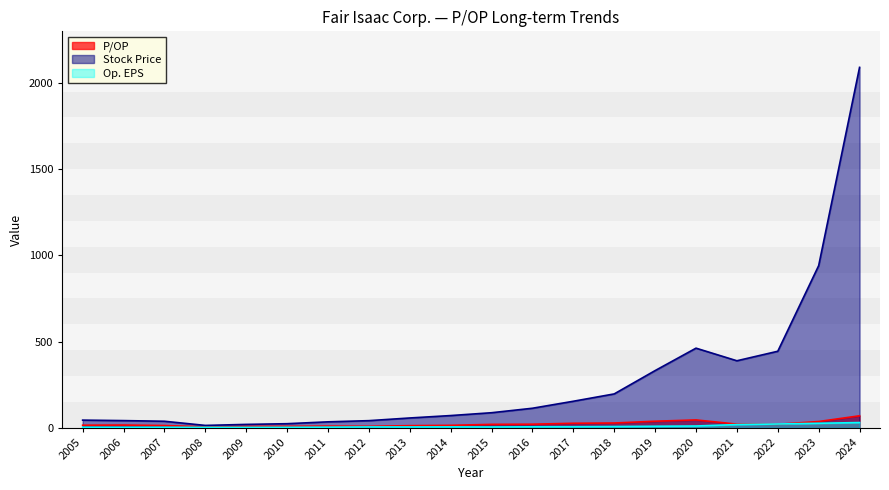

What is the difference between the highest and lowest values at 2018?

189.2